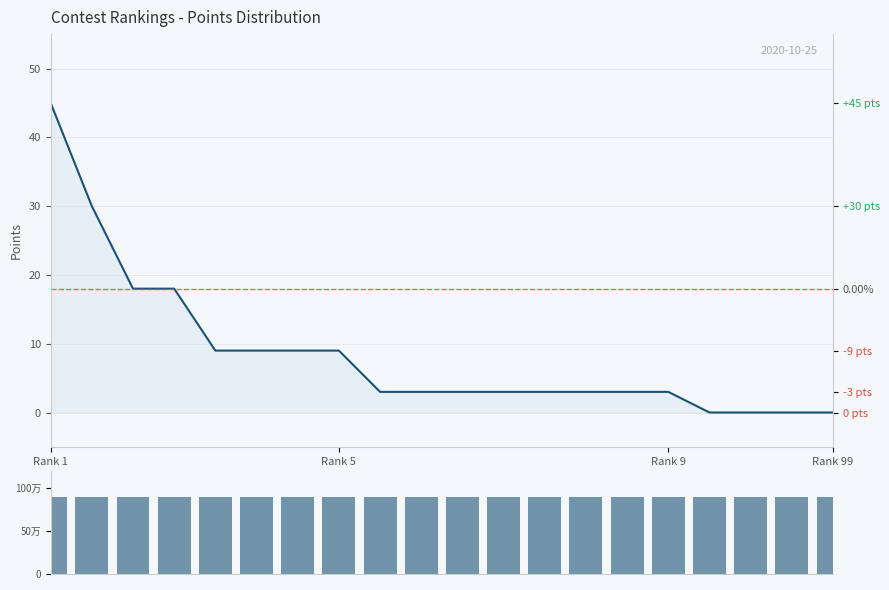

Which category has the highest value in the points_line series?

Rank 1